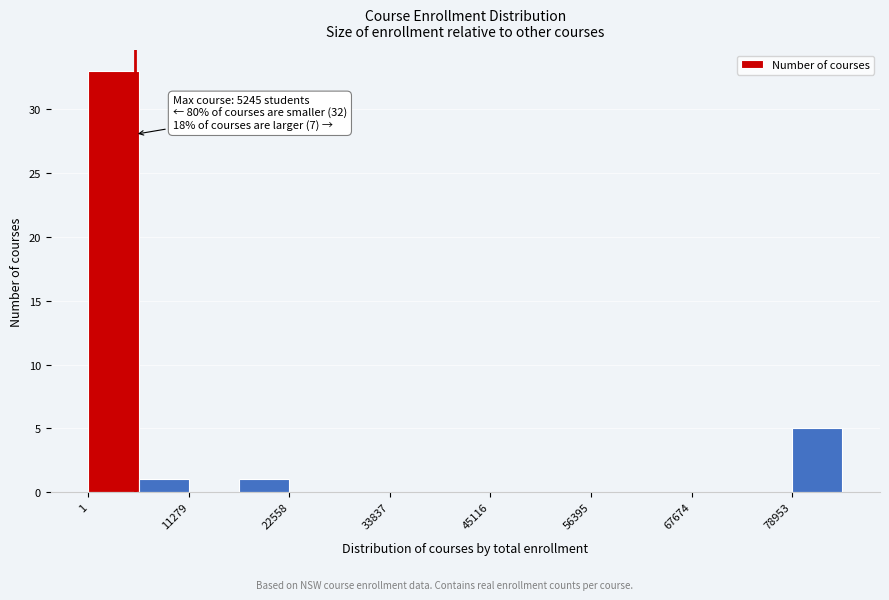

Read against the x-axis, roughly where is the centre of the tallest bar?

2000